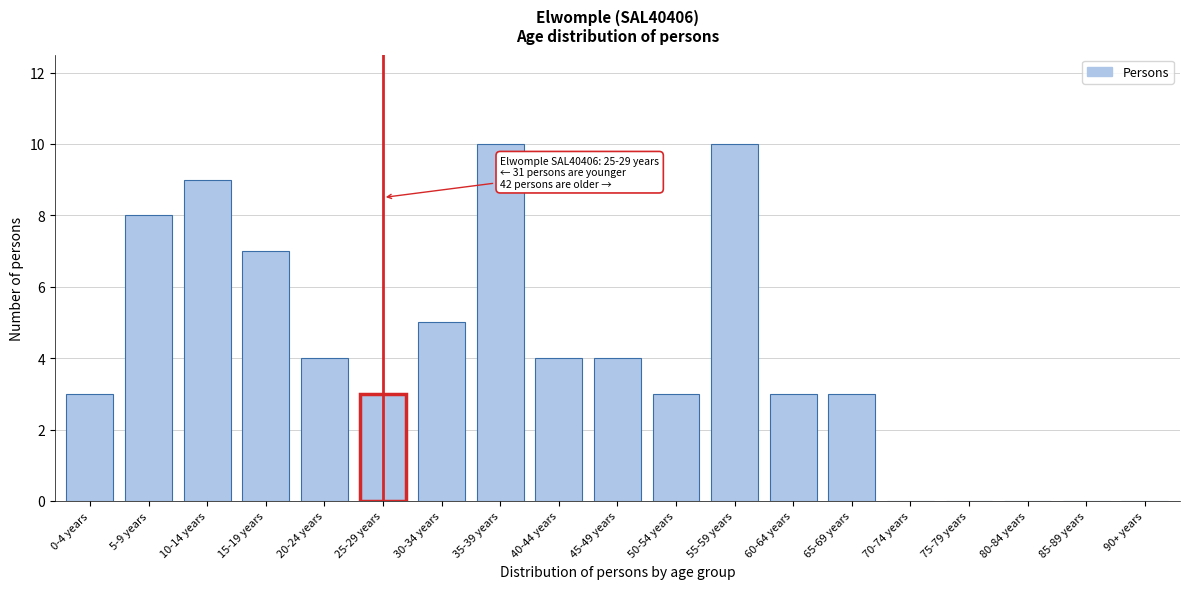

Reading right to left, what are all the values shown in this chart?

90+ years=0	85-89 years=0	80-84 years=0	75-79 years=0	70-74 years=0	65-69 years=3	60-64 years=3	55-59 years=10	50-54 years=3	45-49 years=4	40-44 years=4	35-39 years=10	30-34 years=5	25-29 years=3	20-24 years=4	15-19 years=7	10-14 years=9	5-9 years=8	0-4 years=3